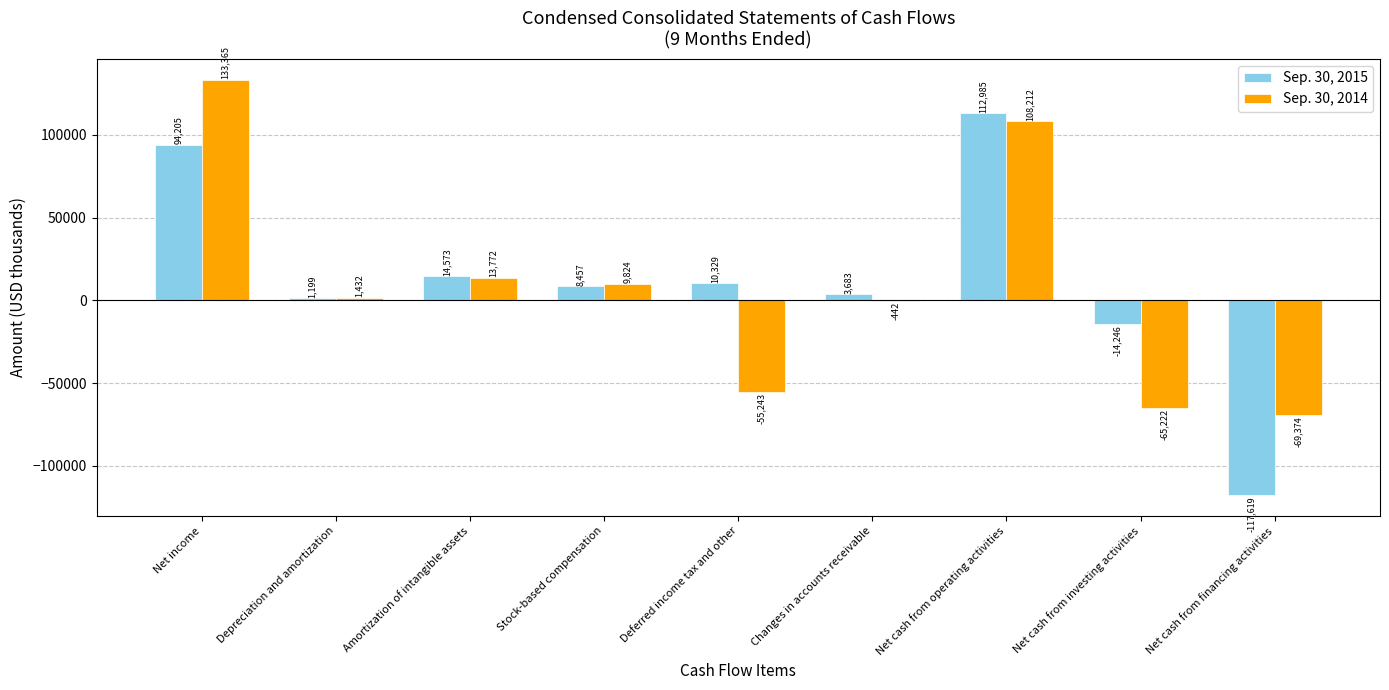

Is it true that Sep. 30, 2015 equals 14573 at Amortization of intangible assets?

True